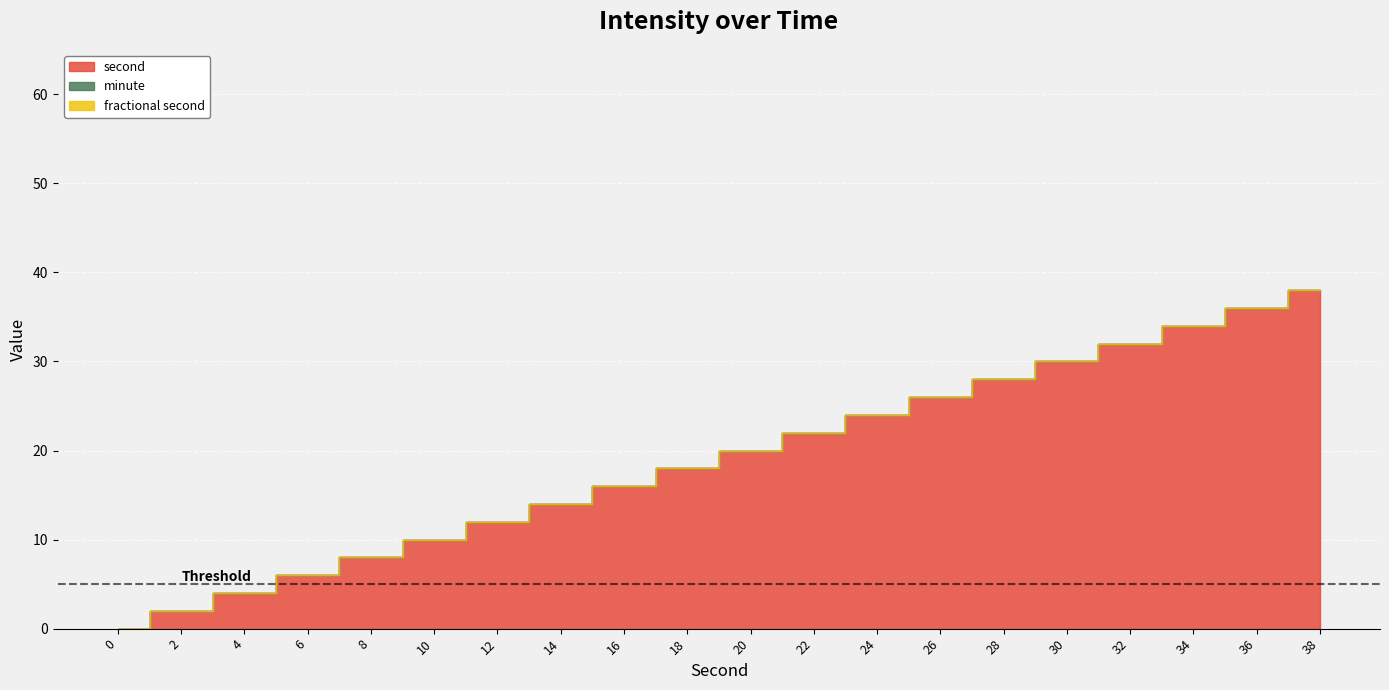

Rank the series by their maximum value, from highest to lowest.

second, minute, fractional second